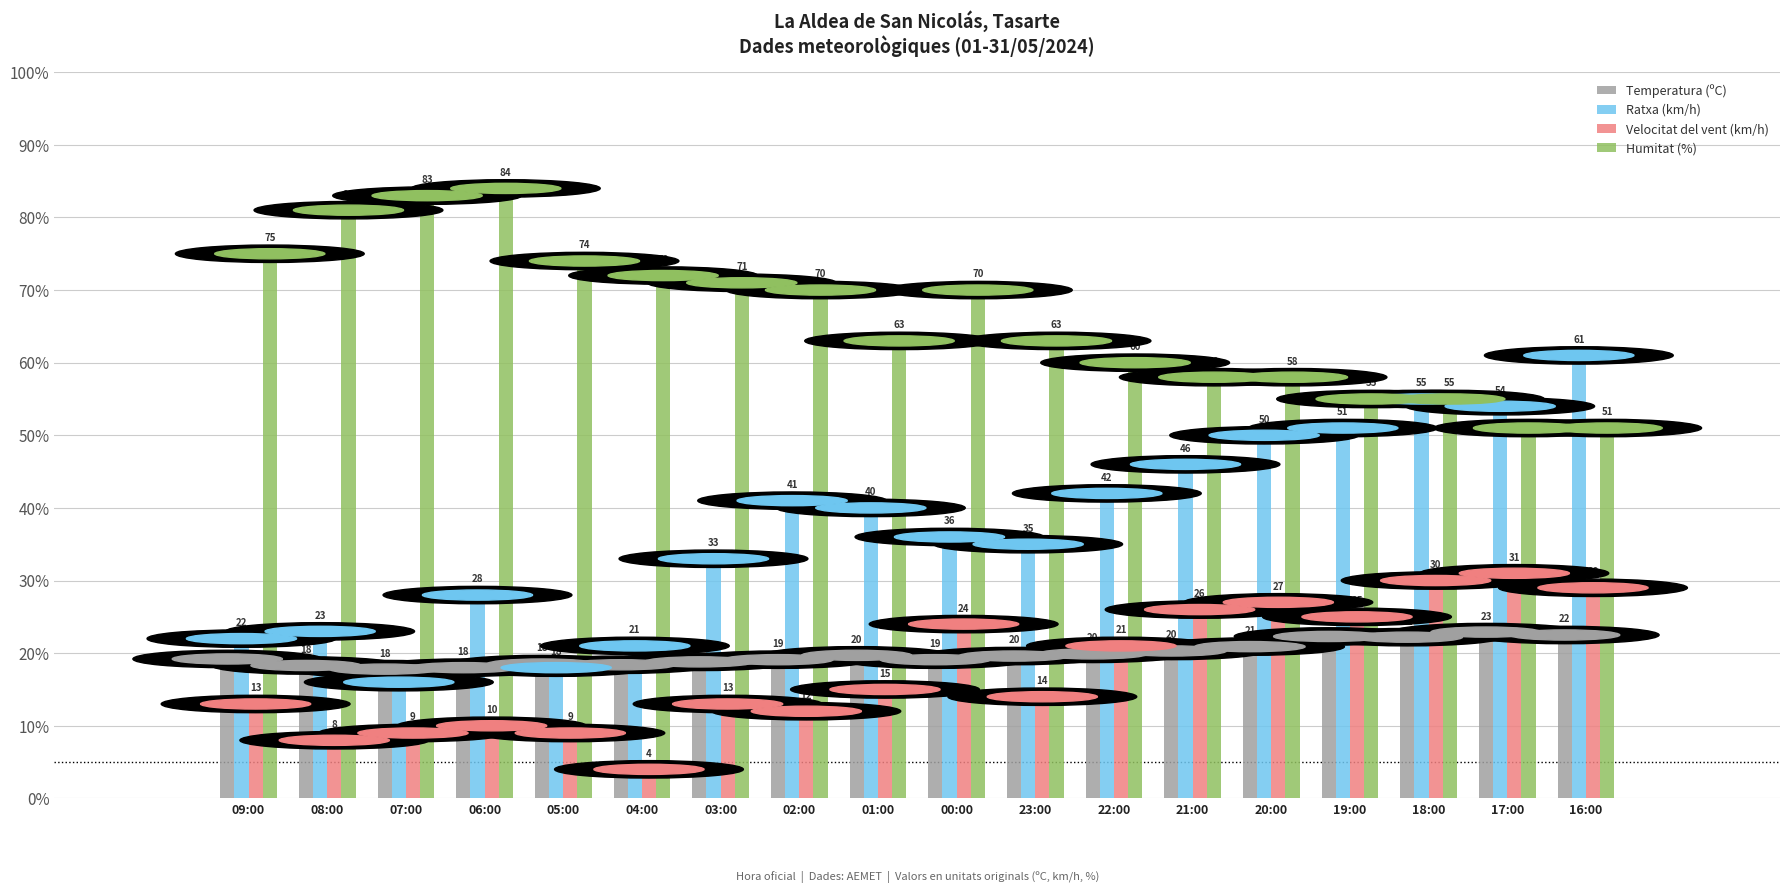

At which label does Temperatura (ºC) reach its peak?

17:00